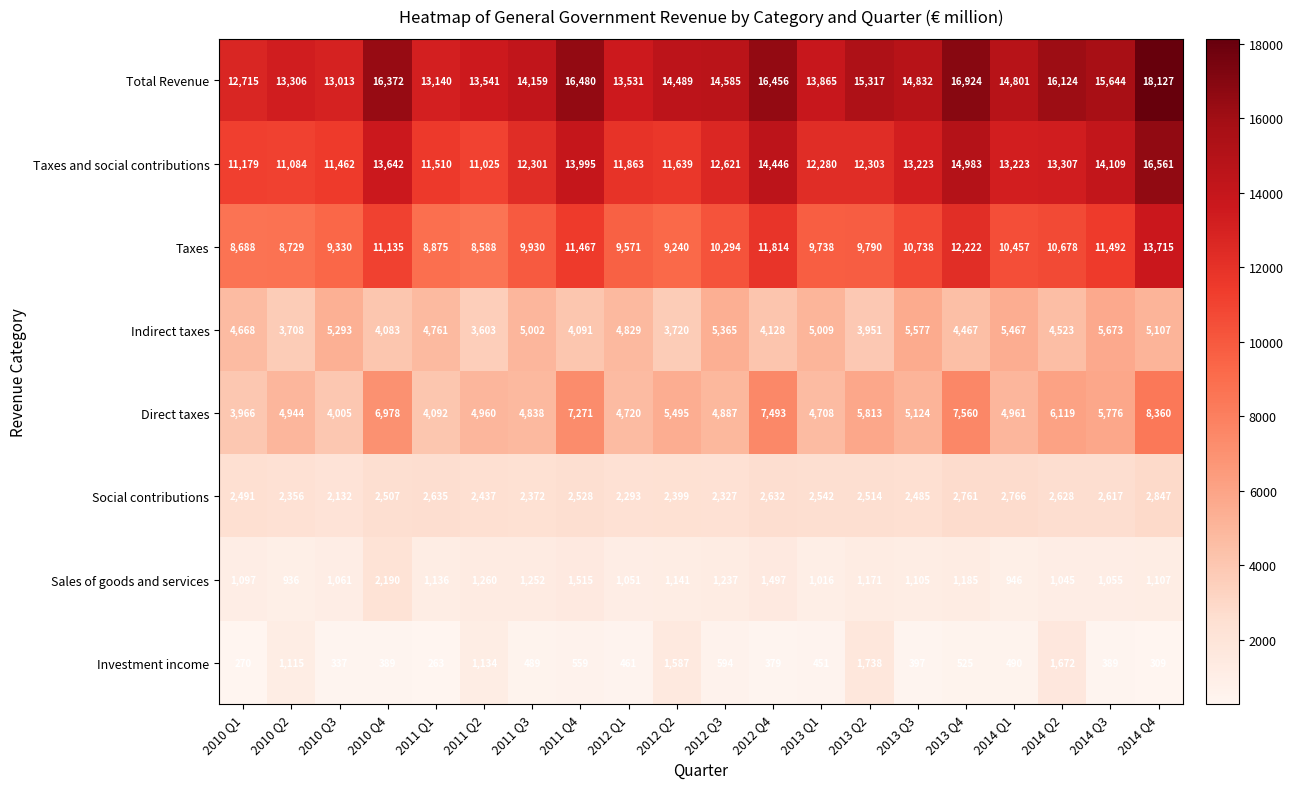

Rank the series by their maximum value, from highest to lowest.

Total Revenue, Taxes and social contributions, Taxes, Direct taxes, Indirect taxes, Social contributions, Sales of goods and services, Investment income